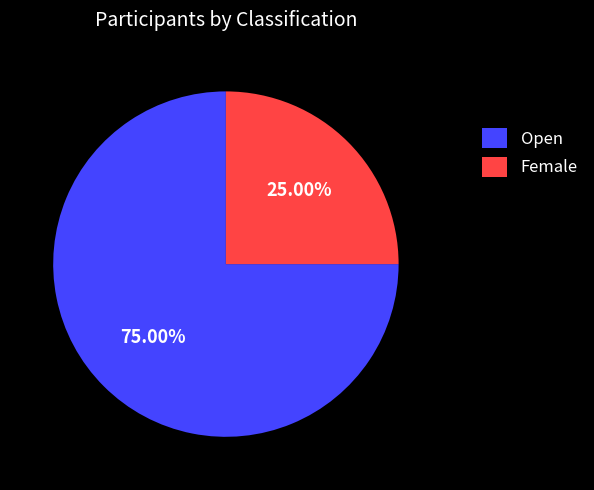

To the nearest percent, what portion does Female represent?

25%